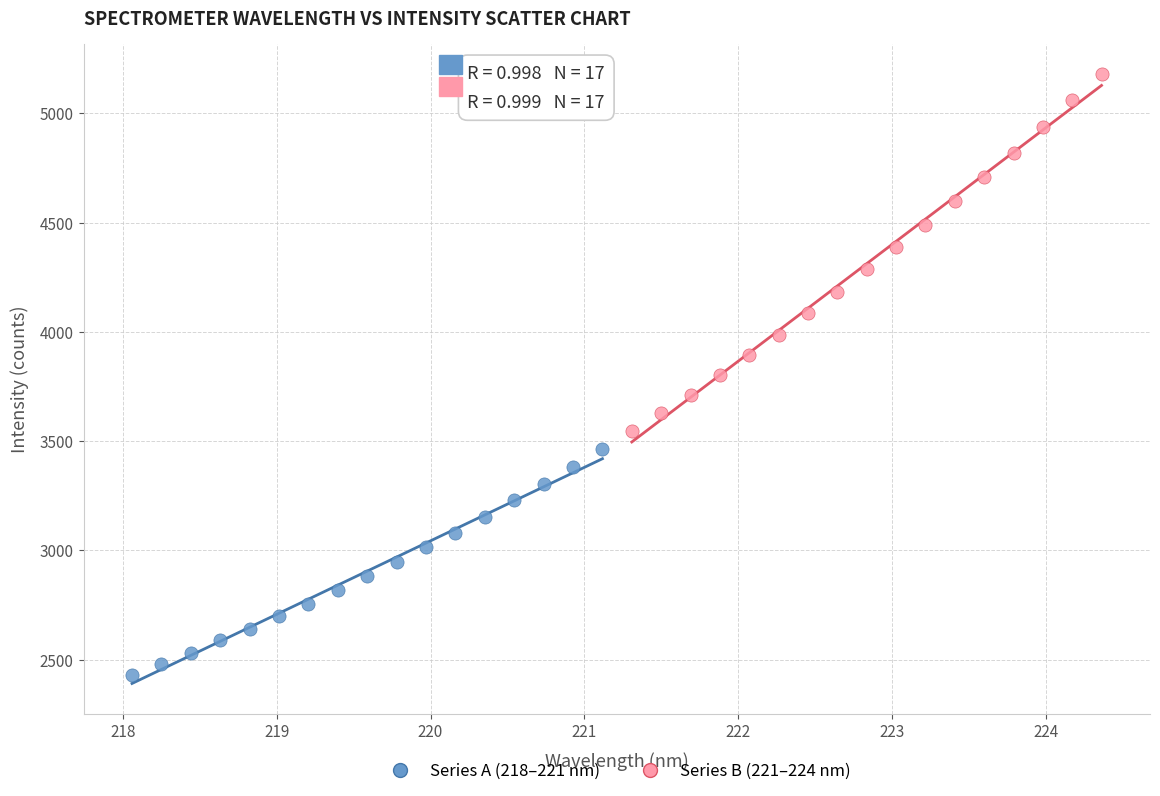

What are all the series names shown in the legend?

Series A (218–221 nm), Series B (221–224 nm)